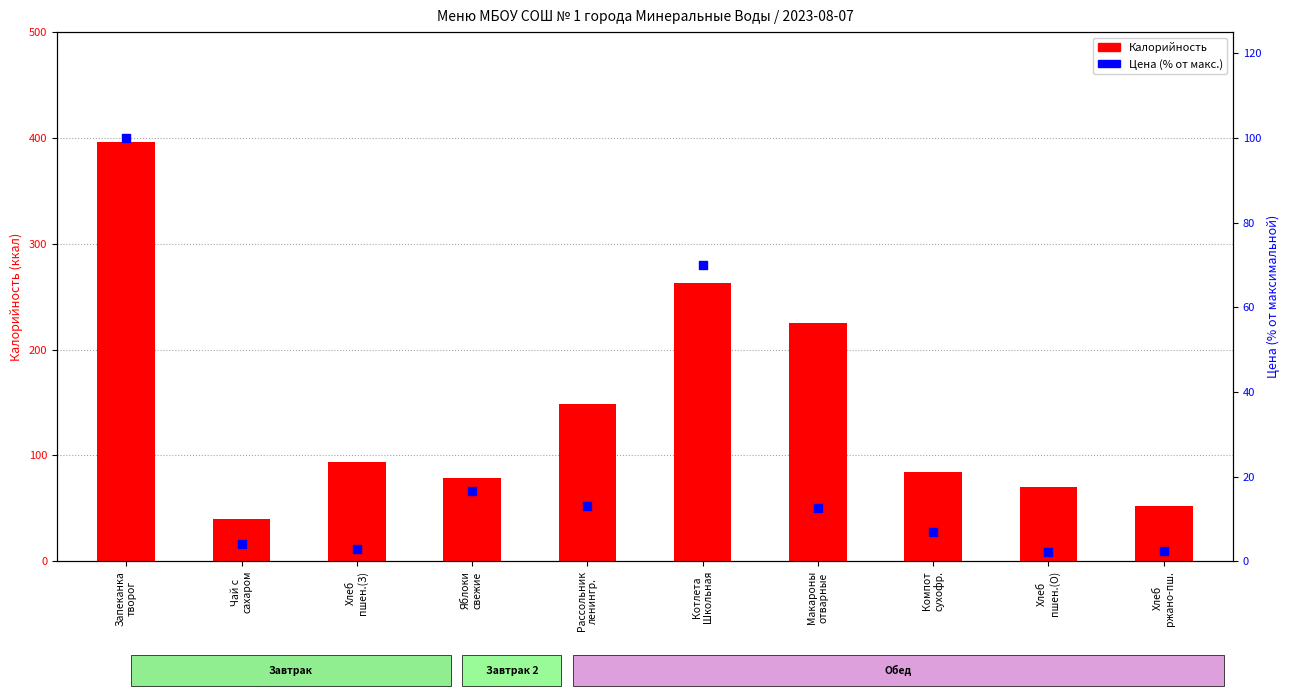

Which series has the largest total across all categories?

Калорийность